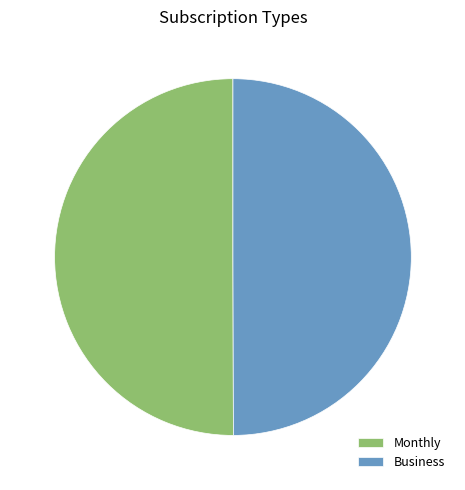

Is it true that Business is 50% of the pie?

True